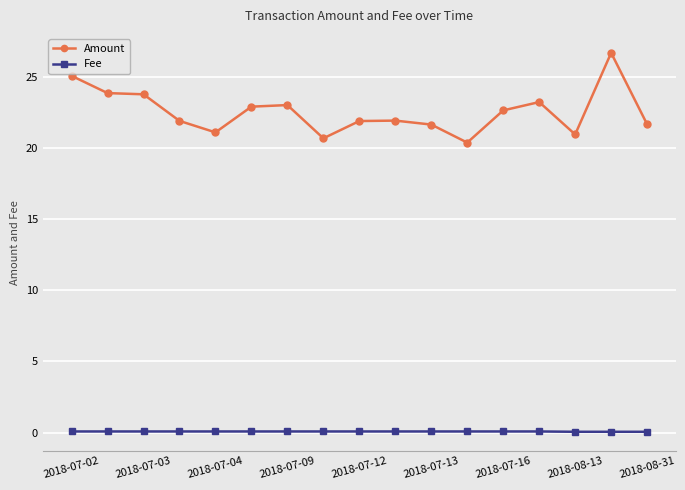

Rank the series by their average value, from highest to lowest.

Amount, Fee